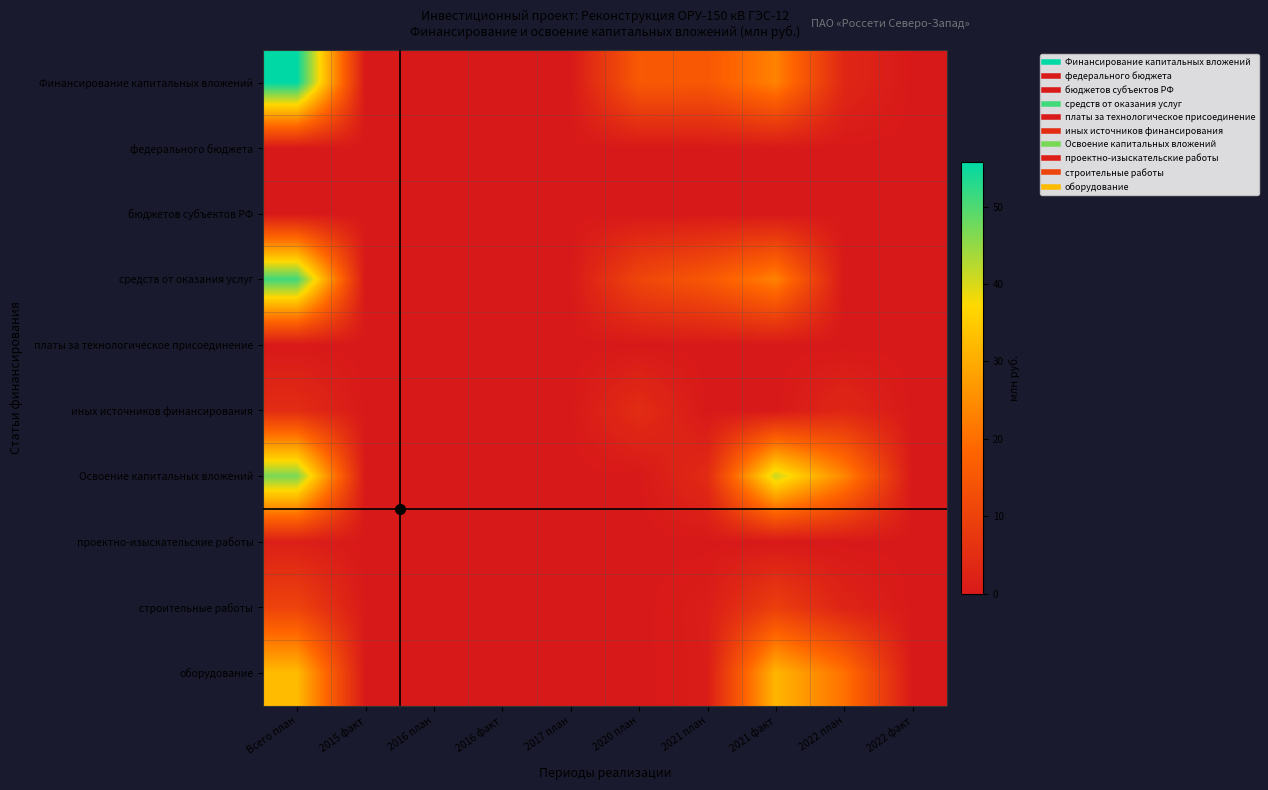

Reading right to left, extract all data points from this chart.

Финансирование капитальных вложений: 2022 факт=0.0	2022 план=3.3	2021 факт=23.3	2021 план=15.2	2020 план=15.5	2017 план=0.0	2016 факт=0.0	2016 план=0.0	2015 факт=0.0	Всего план=55.8
федерального бюджета: 2022 факт=0.0	2022 план=0.0	2021 факт=0.0	2021 план=0.0	2020 план=0.0	2017 план=0.0	2016 факт=0.0	2016 план=0.0	2015 факт=0.0	Всего план=0.0
бюджетов субъектов РФ: 2022 факт=0.0	2022 план=0.0	2021 факт=0.0	2021 план=0.0	2020 план=0.0	2017 план=0.0	2016 факт=0.0	2016 план=0.0	2015 факт=0.0	Всего план=0.0
средств от оказания услуг: 2022 факт=0.0	2022 план=0.0	2021 факт=23.3	2021 план=15.2	2020 план=10.7	2017 план=0.0	2016 факт=0.0	2016 план=0.0	2015 факт=0.0	Всего план=51.1
платы за технологическое присоединение: 2022 факт=0.0	2022 план=0.0	2021 факт=0.0	2021 план=0.0	2020 план=0.0	2017 план=0.0	2016 факт=0.0	2016 план=0.0	2015 факт=0.0	Всего план=0.0
иных источников финансирования: 2022 факт=0.0	2022 план=3.3	2021 факт=0.0	2021 план=0.0	2020 план=4.7	2017 план=0.0	2016 факт=0.0	2016 план=0.0	2015 факт=0.0	Всего план=4.7
Освоение капитальных вложений: 2022 факт=0.0	2022 план=23.9	2021 факт=41.2	2021 план=4.2	2020 план=0.0	2017 план=0.0	2016 факт=0.0	2016 план=0.0	2015 факт=0.0	Всего план=46.9
проектно-изыскательские работы: 2022 факт=0.0	2022 план=0.0	2021 факт=0.0	2021 план=0.0	2020 план=0.0	2017 план=0.0	2016 факт=0.0	2016 план=0.0	2015 факт=0.0	Всего план=1.5
строительные работы: 2022 факт=0.0	2022 план=2.6	2021 факт=9.1	2021 план=1.0	2020 план=0.0	2017 план=0.0	2016 факт=0.0	2016 план=0.0	2015 факт=0.0	Всего план=10.1
оборудование: 2022 факт=0.0	2022 план=20.5	2021 факт=31.6	2021 план=0.9	2020 план=0.0	2017 план=0.0	2016 факт=0.0	2016 план=0.0	2015 факт=0.0	Всего план=32.5